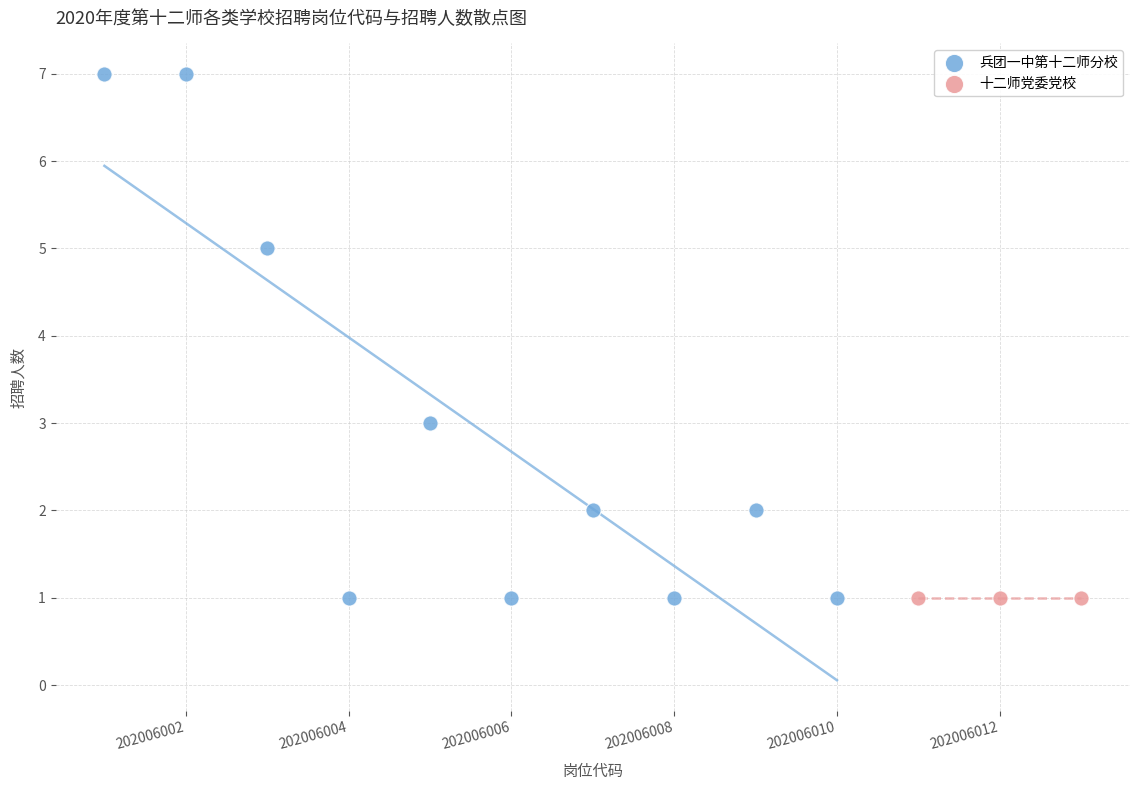

Which series contains the highest Y value?

兵团一中第十二师分校